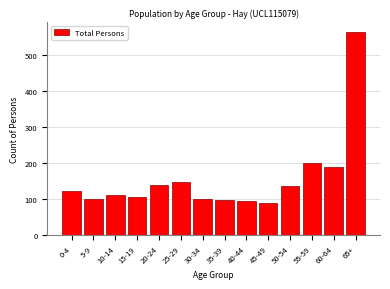

The value at 10-14 is 111. True or false?

True